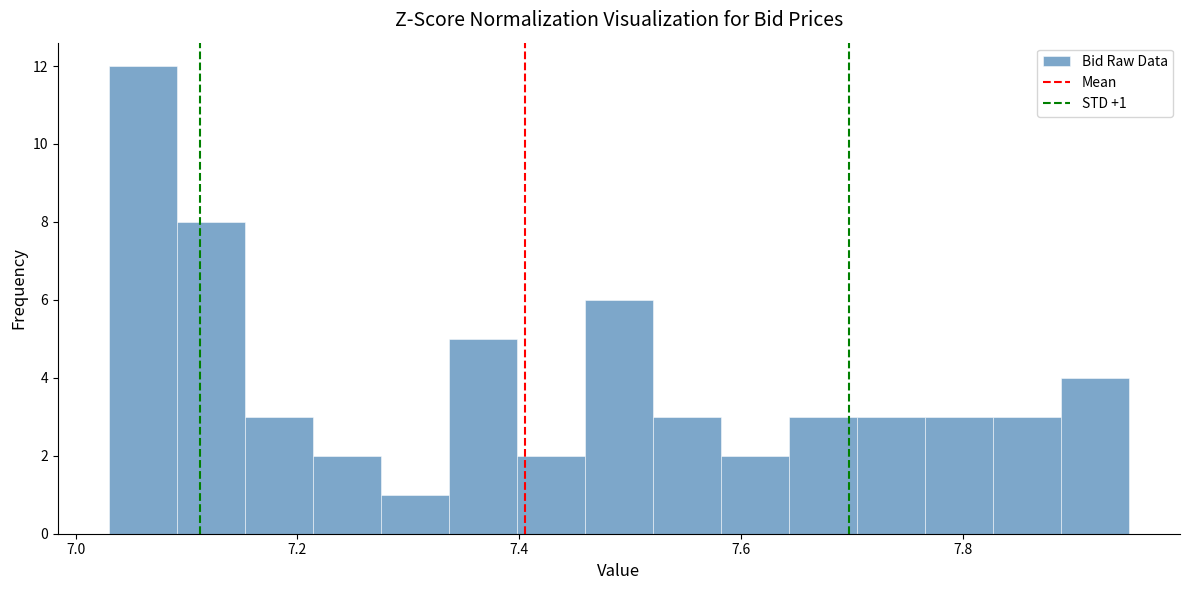

Read against the x-axis, roughly where is the centre of the tallest bar?

7.06